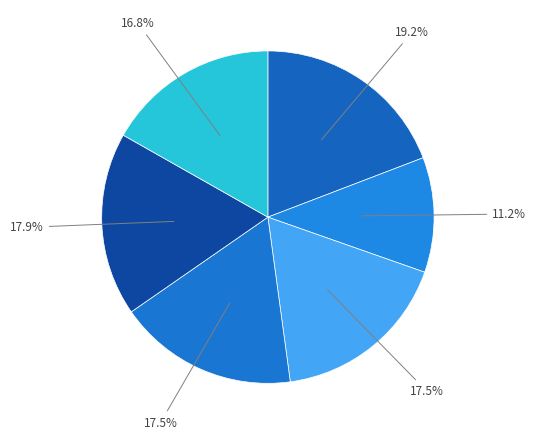

How many segments does this pie chart have?

6